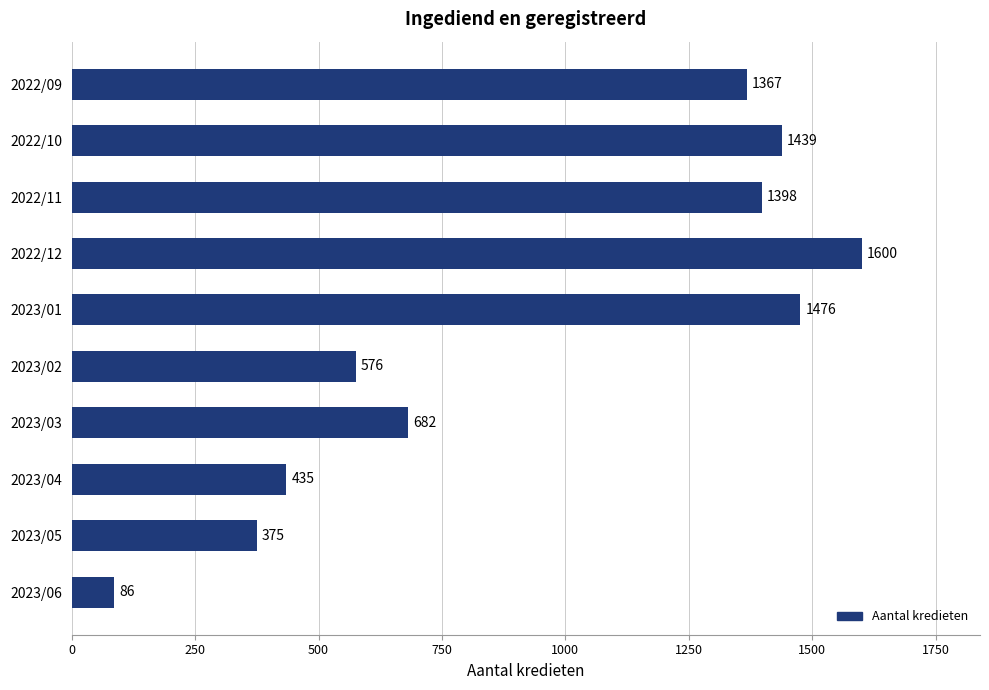

Are the bars grouped side by side (vs. stacked)?

No